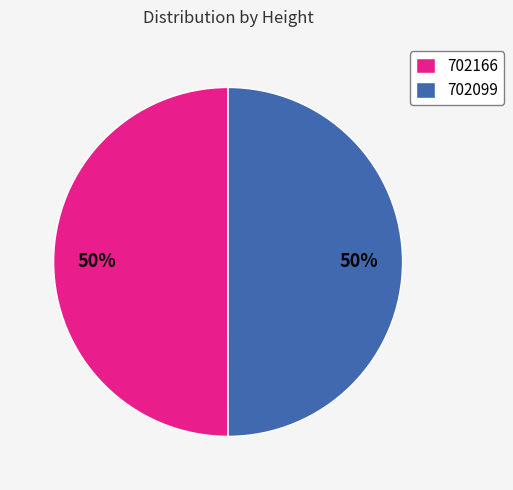

What is the ratio of the value at 702099 to the value at 702166?

1.0